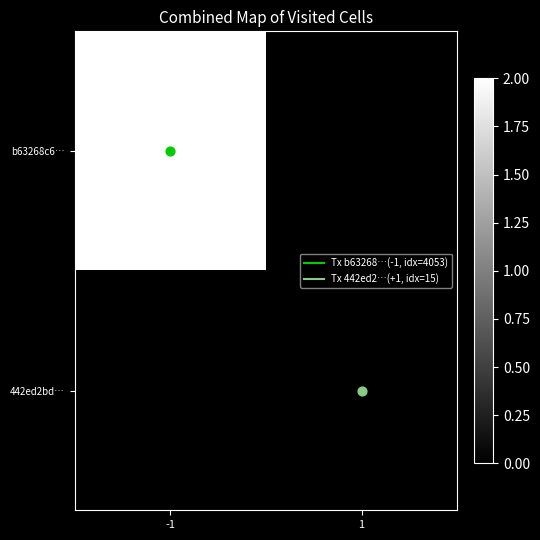

Which series has the largest total across all categories?

b63268c6…